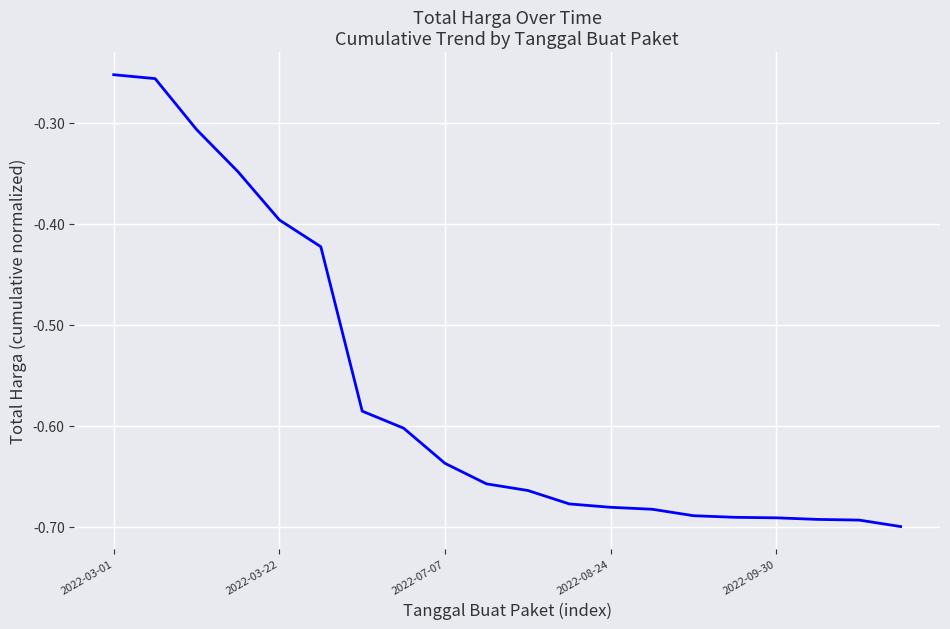

Rank the categories by value from highest to lowest.

2022-03-01, 2022-03-22, 2022-07-07, 2022-08-24, 2022-09-30, 5, 6, 7, 8, 9, 10, 11, 12, 13, 14, 15, 16, 17, 18, 19